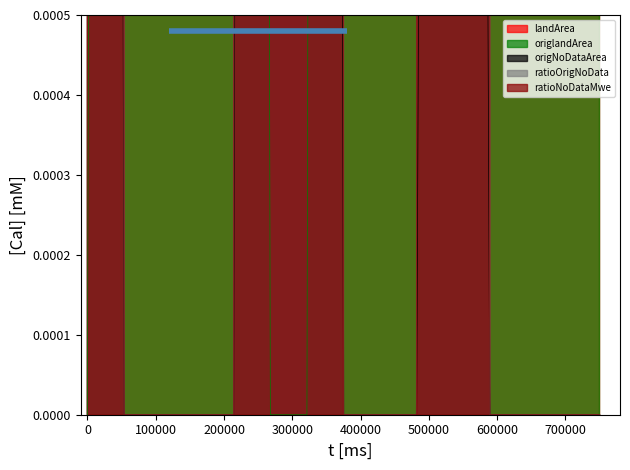

Which series has the widest spread of values?

ratioOrigNoData